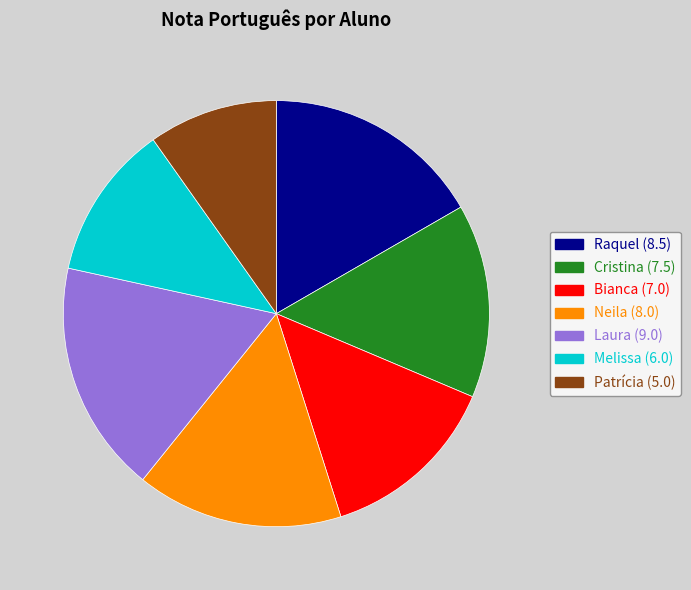

Which category has the smallest portion of the pie?

Patrícia